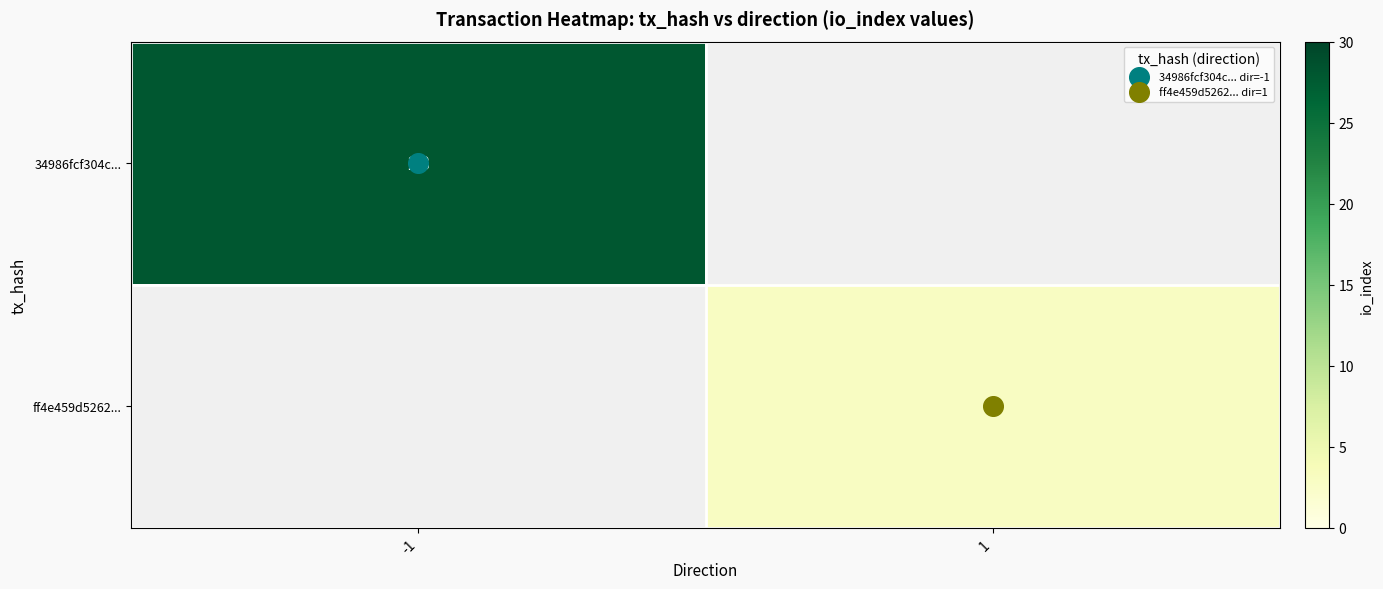

Read the ff4e459d5262... value at 1.

3.0